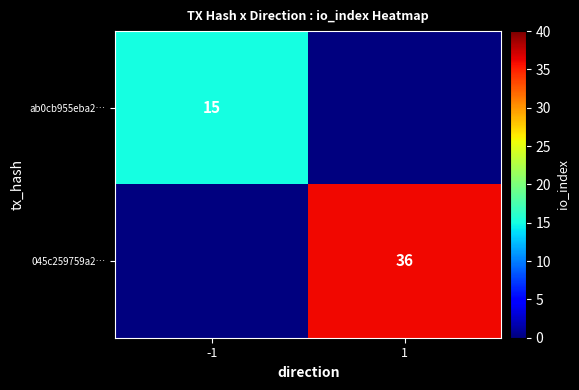

True or false: 045c259759a2… has a value of 59 at 1.

False